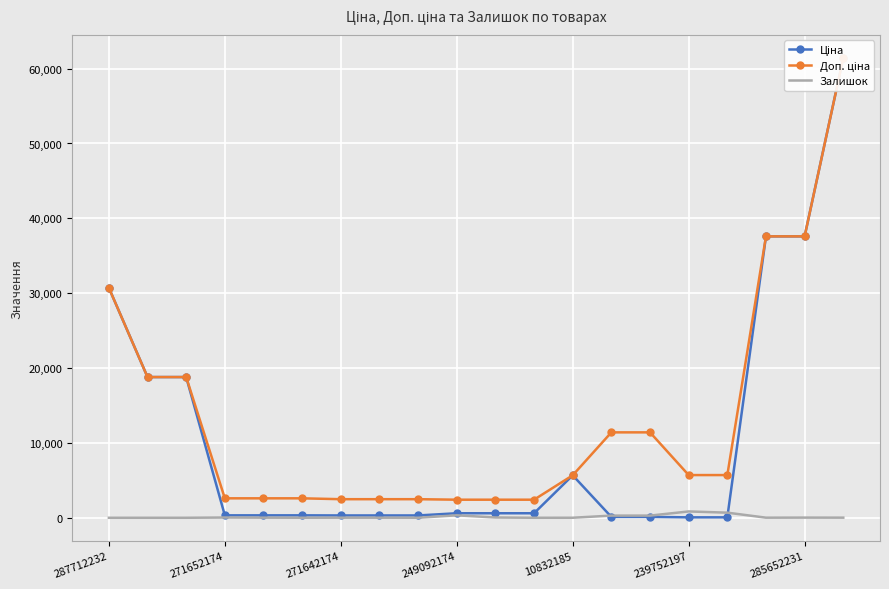

What are all the series names shown in the legend?

Ціна, Доп. ціна, Залишок